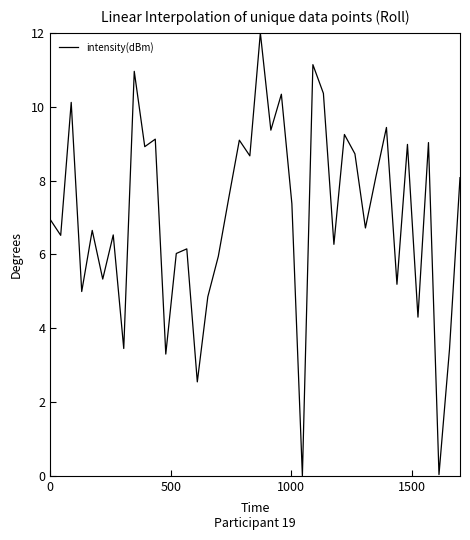

What is the greatest value displayed?

12.0